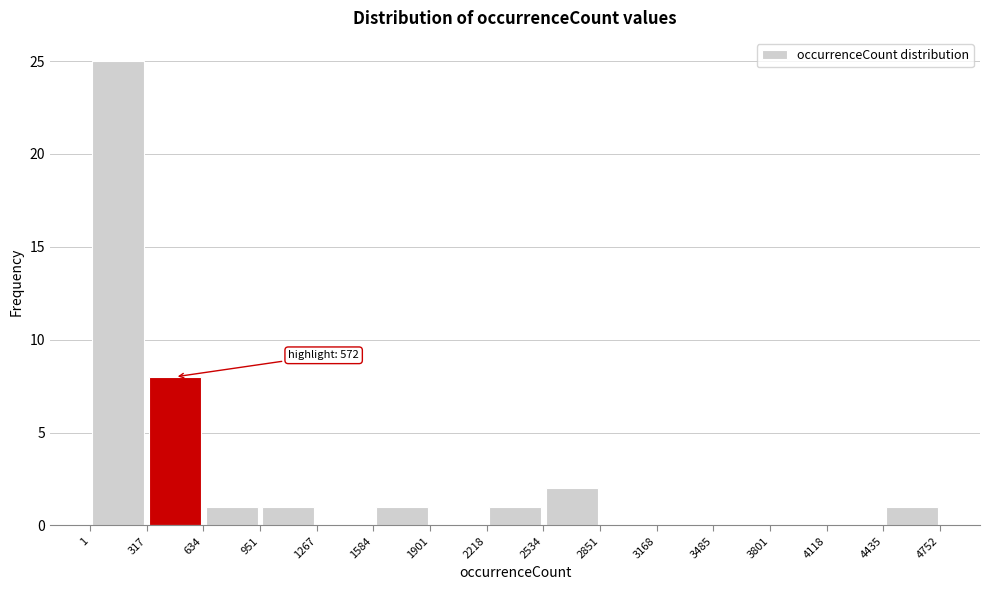

Which range on the x-axis has the tallest bar?

1 to 317